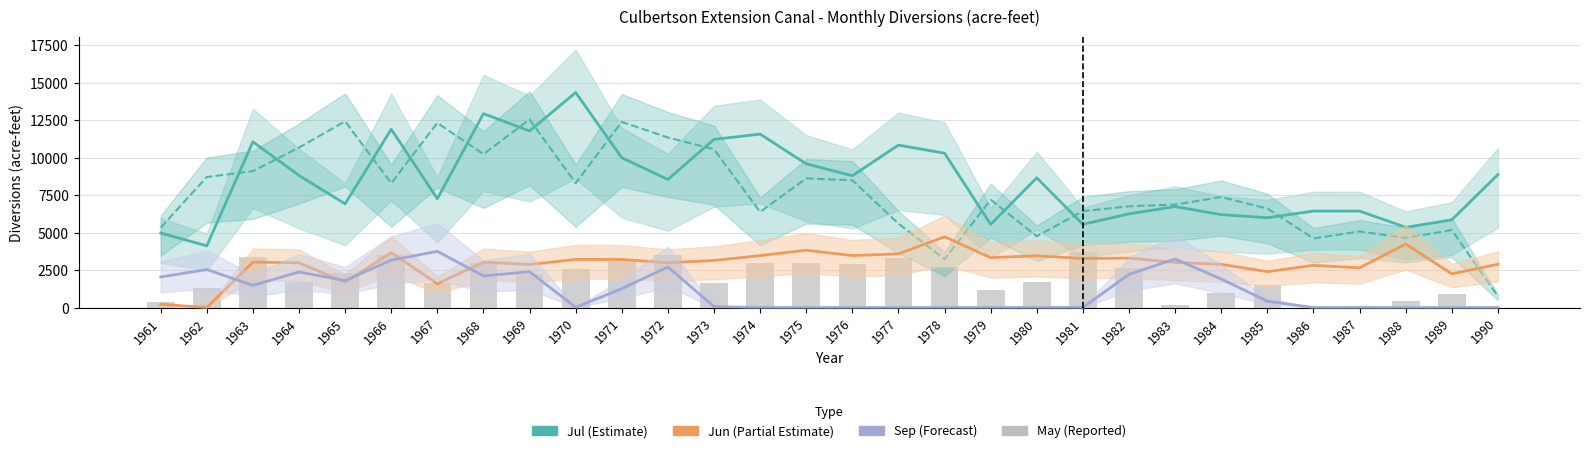

Reading left to right, list all the values displayed in this chart.

Jul: 1961=4973	1962=4114	1963=11051	1964=8810	1965=6915	1966=11893	1967=7251	1968=12931	1969=11775	1970=14341	1971=9988	1972=8544	1973=11215	1974=11566	1975=9585	1976=8790	1977=10834	1978=10292	1979=5547	1980=8652	1981=5551	1982=6248	1983=6732	1984=6195	1985=5990	1986=6433	1987=6434	1988=5350	1989=5850	1990=8867
Jun: 1961=218	1962=0	1963=3032	1964=2980	1965=1688	1966=3666	1967=1587	1968=3024	1969=2870	1970=3211	1971=3207	1972=2986	1973=3140	1974=3465	1975=3824	1976=3468	1977=3583	1978=4718	1979=3330	1980=3449	1981=3272	1982=3294	1983=3010	1984=2879	1985=2395	1986=2811	1987=2649	1988=4233	1989=2249	1990=2885
Sep: 1961=2037	1962=2535	1963=1477	1964=2371	1965=1798	1966=3161	1967=3748	1968=2109	1969=2393	1970=13	1971=1259	1972=2707	1973=62	1974=0	1975=0	1976=0	1977=0	1978=0	1979=0	1980=0	1981=9	1982=2212	1983=3239	1984=1899	1985=420	1986=0	1987=0	1988=0	1989=0	1990=0
May: 1961=347	1962=1283	1963=3397	1964=1716	1965=2306	1966=3474	1967=1659	1968=2956	1969=2225	1970=2566	1971=3074	1972=3512	1973=1627	1974=2996	1975=3000	1976=2928	1977=3280	1978=2715	1979=1166	1980=1716	1981=3722	1982=2656	1983=162	1984=955	1985=1503	1986=0	1987=126	1988=459	1989=878	1990=0